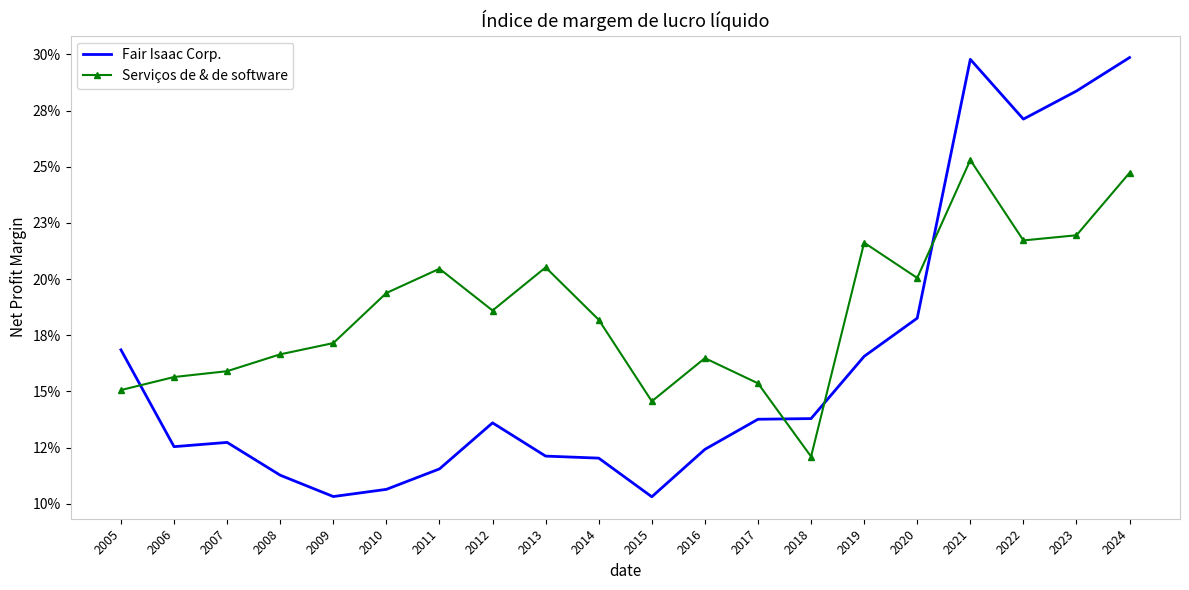

What are all the series names shown in the legend?

Fair Isaac Corp., Serviços de & de software